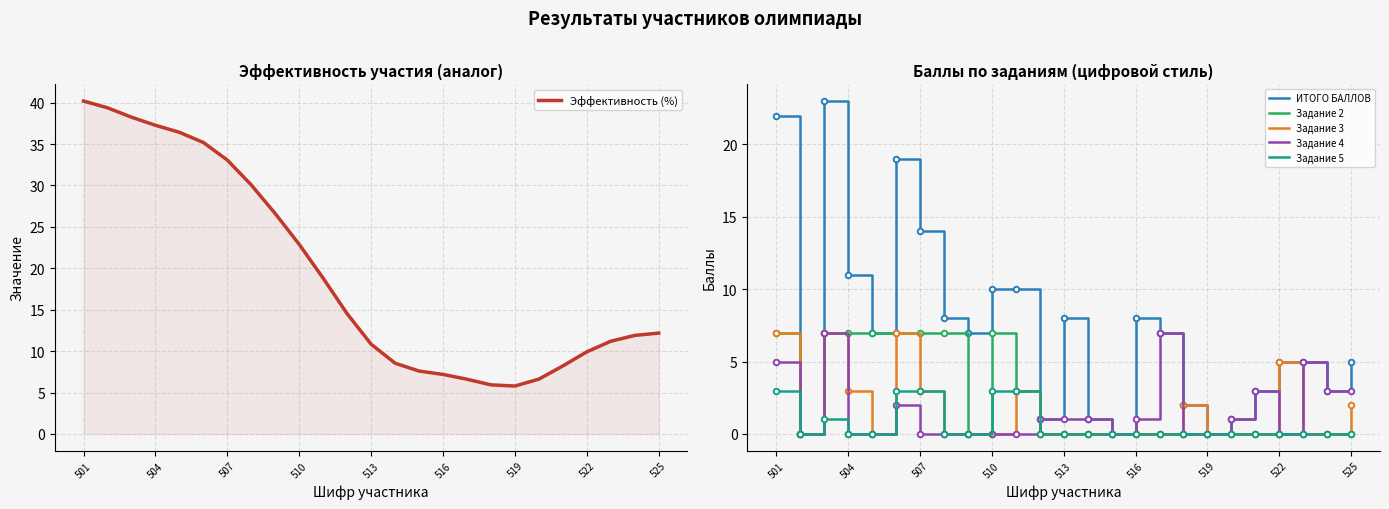

How many values in Задание 2 are above zero?

9